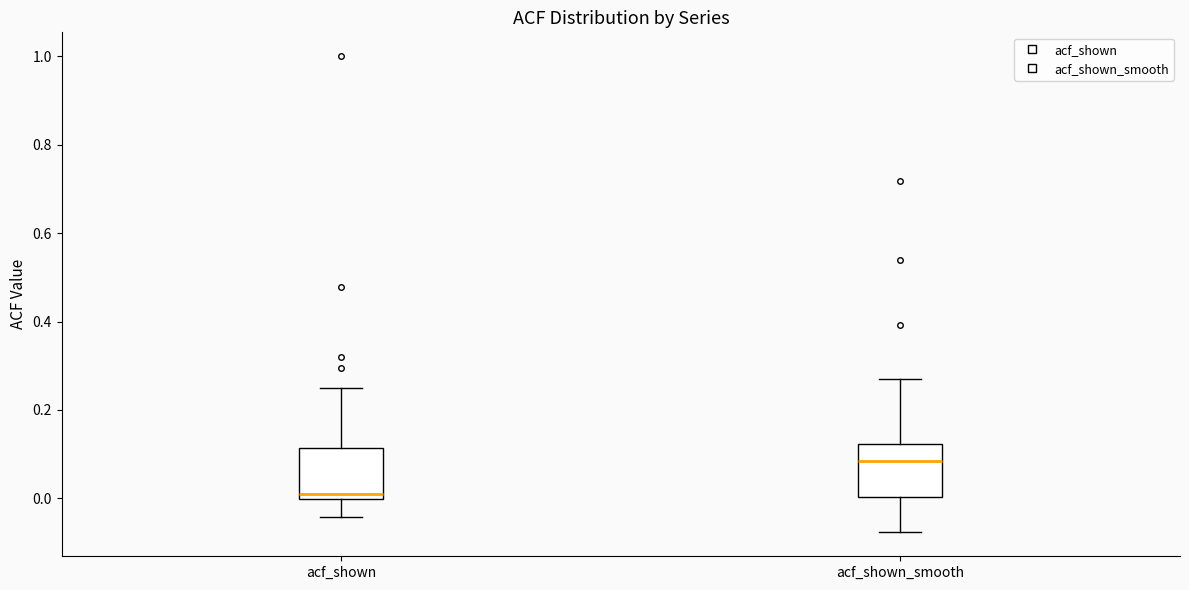

Where does the lower whisker of the box for acf_shown_smooth end on the y-axis? The values are not printed on the chart, so give them approximately, as read against the axis.

-0.08